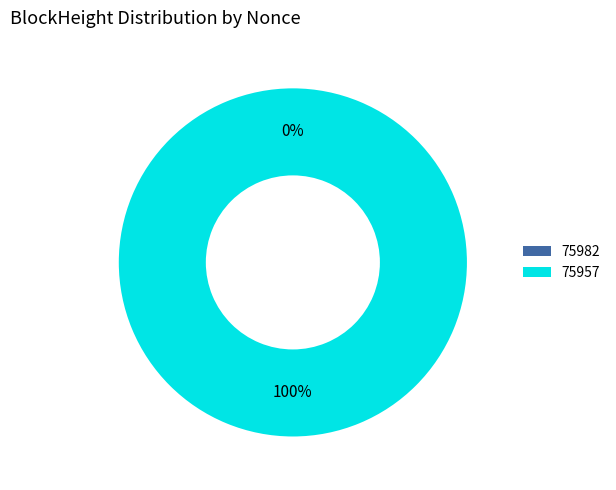

Which has a higher value, 75982 or 75957?

75957